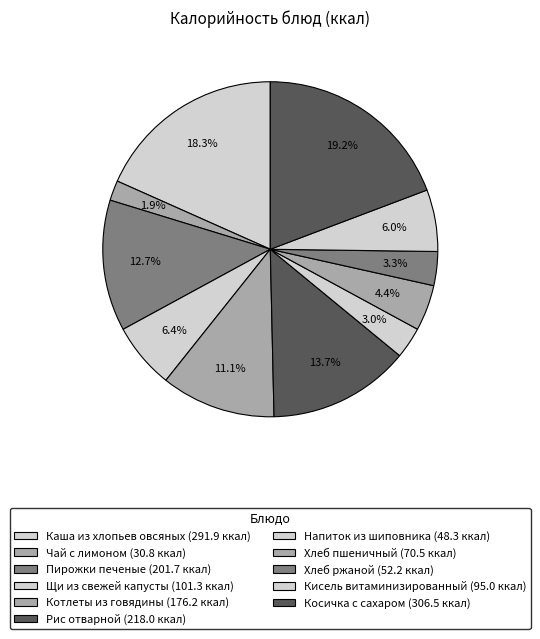

Count the number of slices in the pie.

11